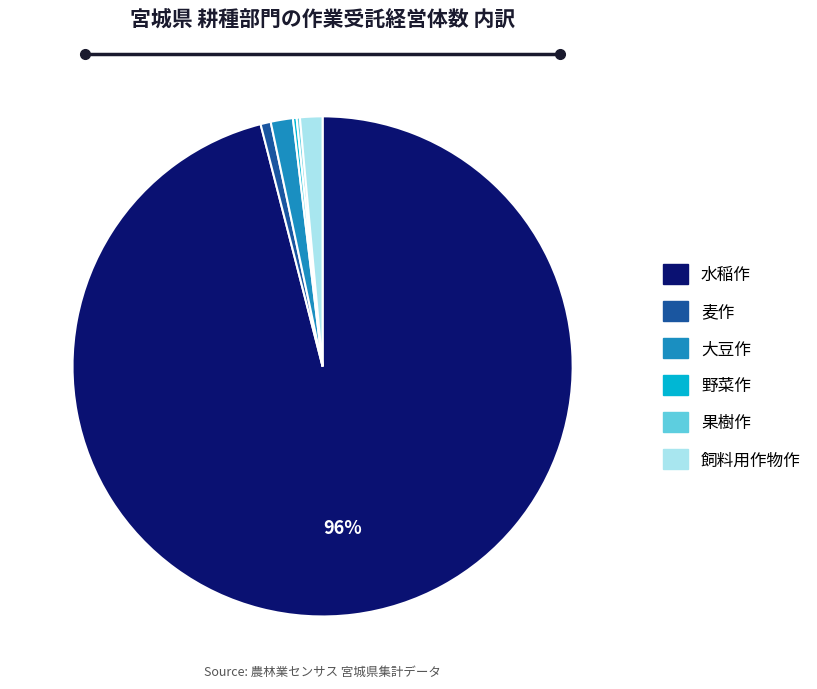

Is it true that 大豆作 is 11% of the pie?

False